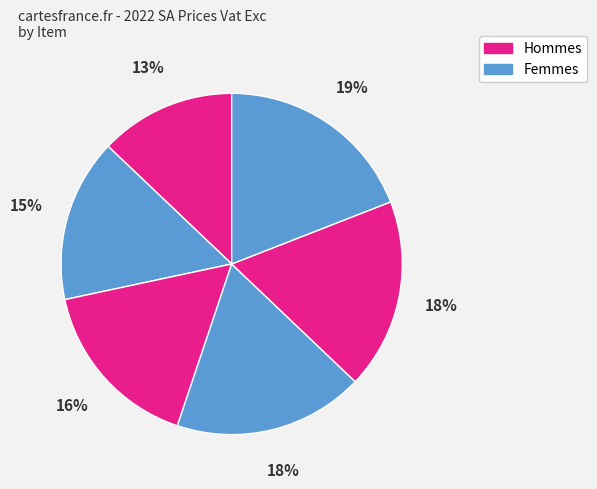

Is there any slice that represents more than half of the pie?

No